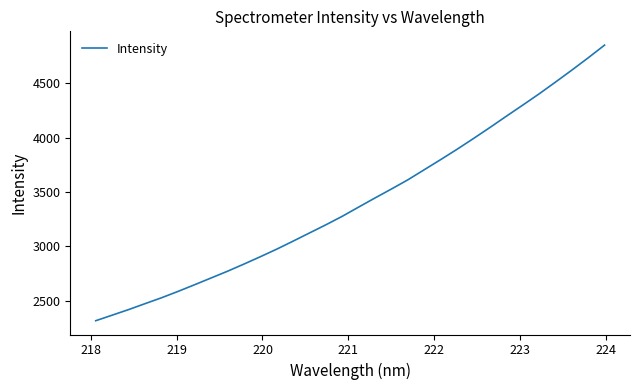

What is the sum of all values?

109210.6